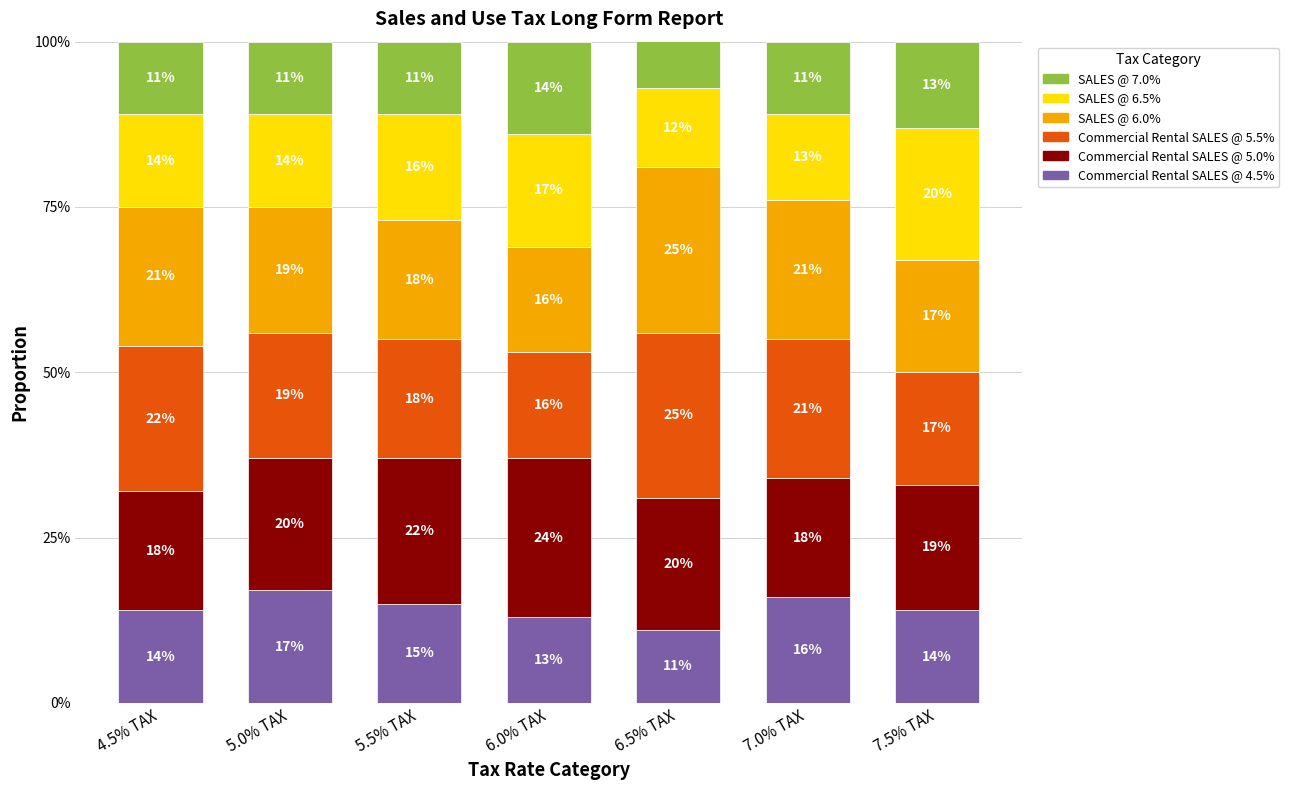

What is the minimum value shown in the chart?

11